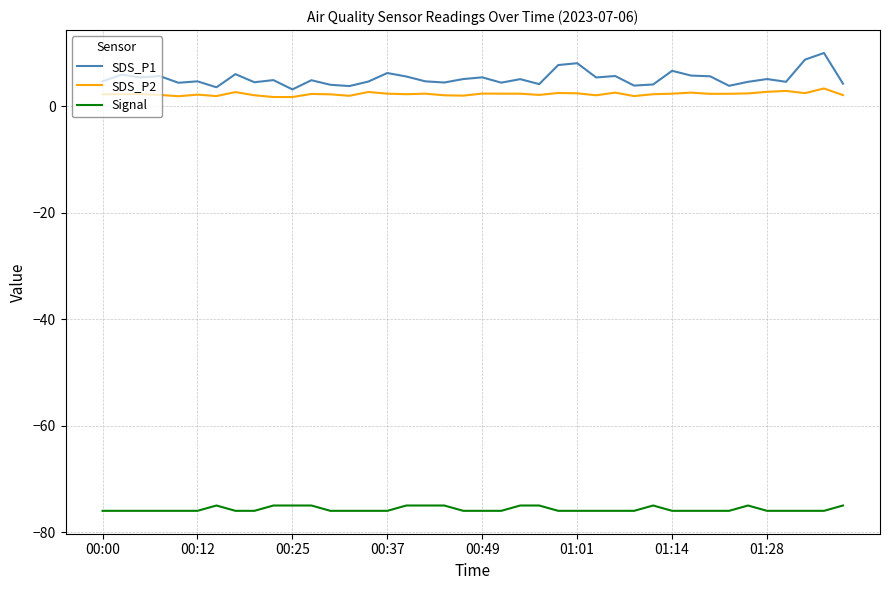

What is the difference between the second highest and minimum values in the Signal series?

1.0